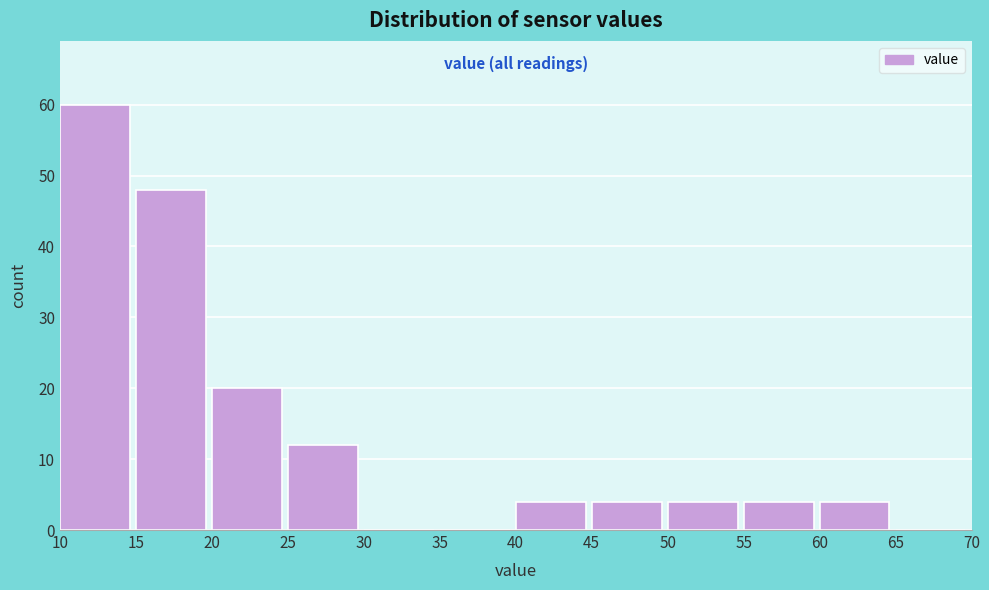

Reading left to right, list every bar in this chart as the range it spans on the x-axis followed by its height. The values are not printed on the chart, so give them approximately, as read against the axis.

10 to 15: 60
15 to 20: 48
20 to 25: 20
25 to 30: 12
30 to 35: 0
35 to 40: 0
40 to 45: 4
45 to 50: 4
50 to 55: 4
55 to 60: 4
60 to 65: 4
65 to 70: 0